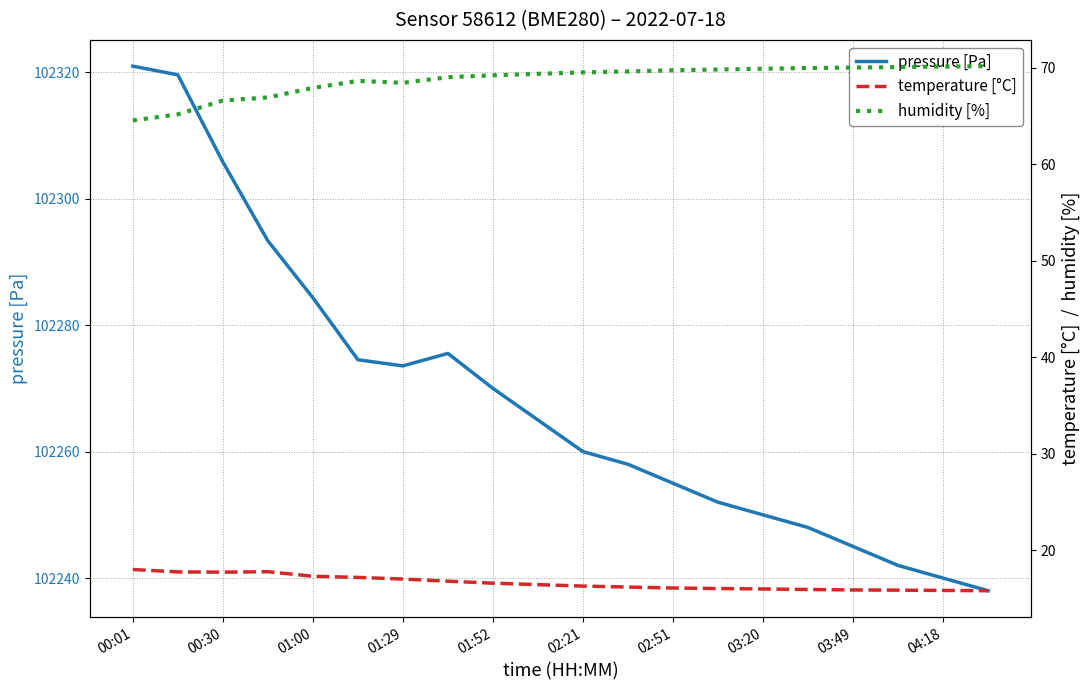

Does the chart display data point markers on the line(s)?

No